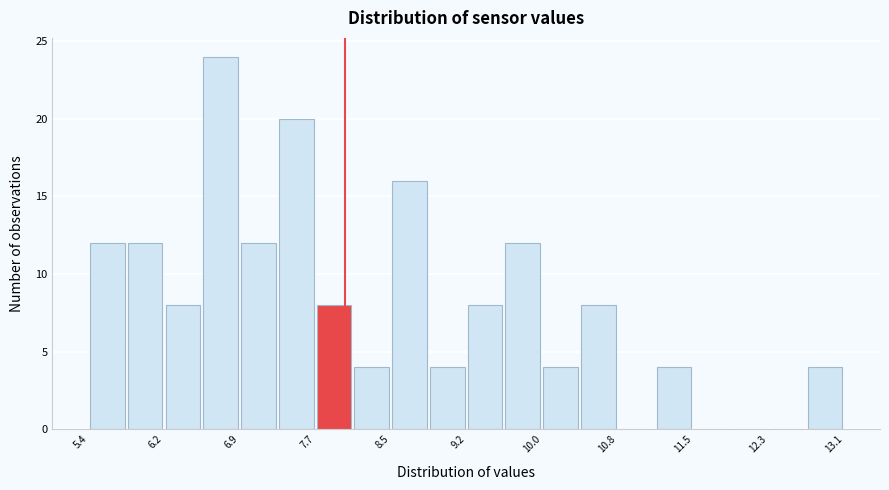

Around what value on the x-axis is the tallest bar? Give the approximate position of its centre, as read against the axis.

6.7